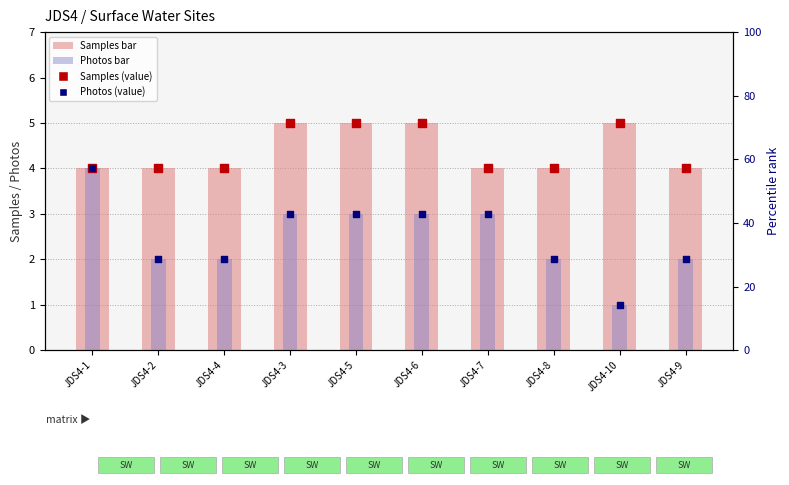

What are all the series names shown in the legend?

Samples, Photos, Samples (value), Photos (value)